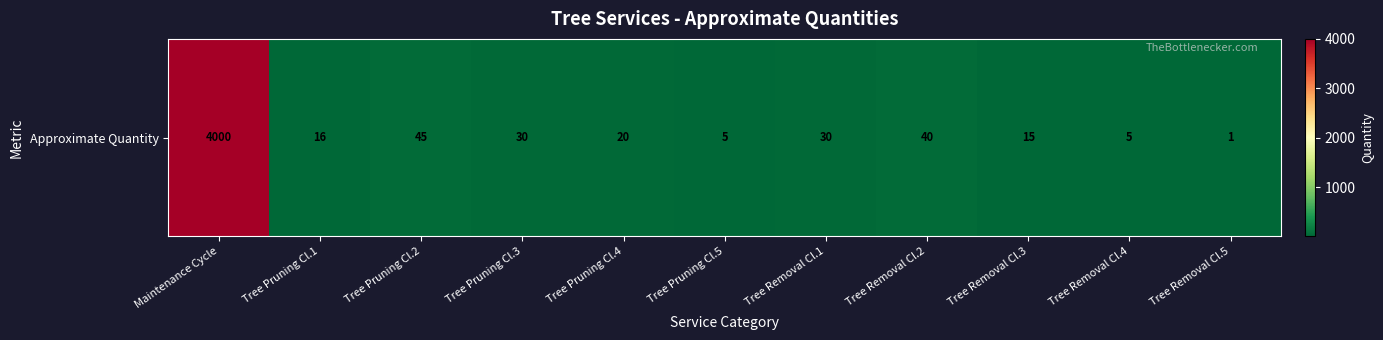

List the labels in order of value, smallest first.

Tree Removal Cl.5, Tree Pruning Cl.5, Tree Removal Cl.4, Tree Removal Cl.3, Tree Pruning Cl.1, Tree Pruning Cl.4, Tree Pruning Cl.3, Tree Removal Cl.1, Tree Removal Cl.2, Tree Pruning Cl.2, Maintenance Cycle